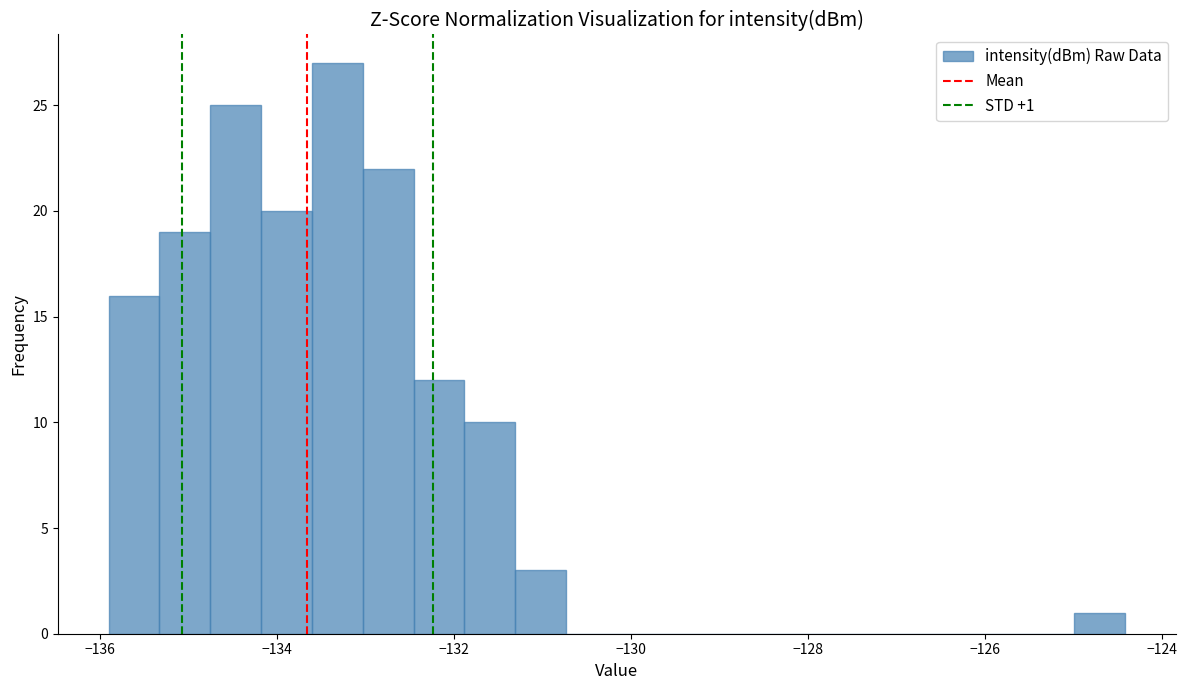

Read against the x-axis, roughly where is the centre of the tallest bar?

-133.4